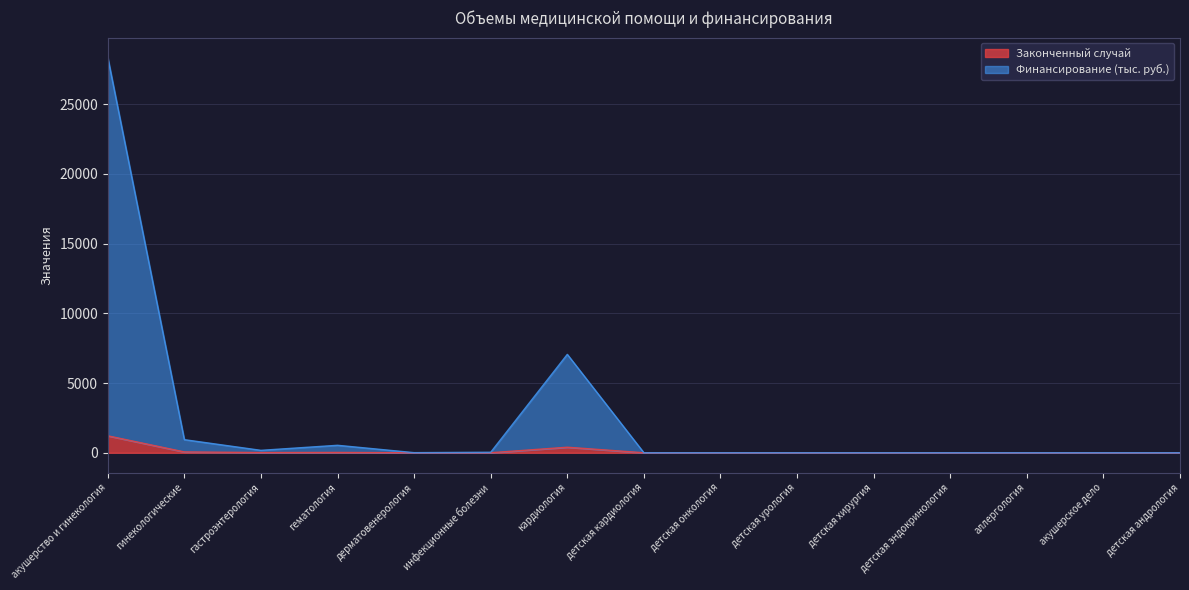

What is the maximum value shown in the chart?

28354.3